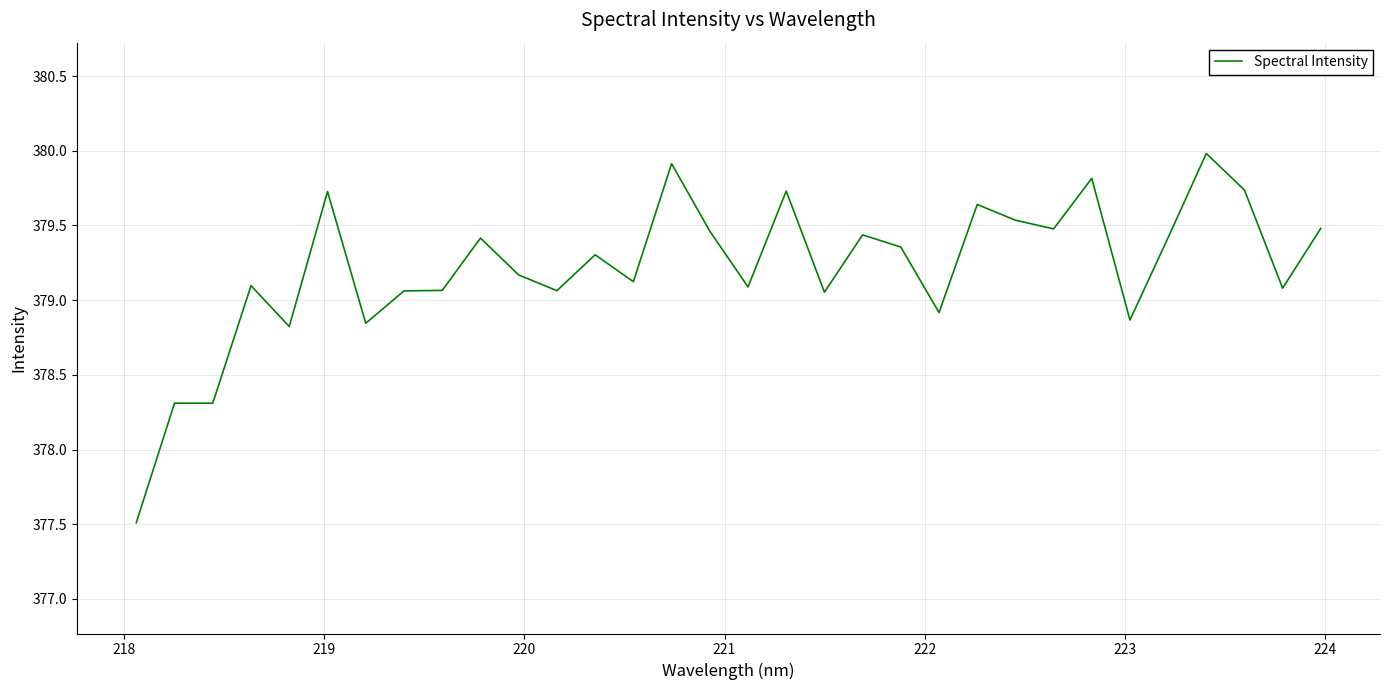

What is the difference between the maximum and minimum values?

2.5